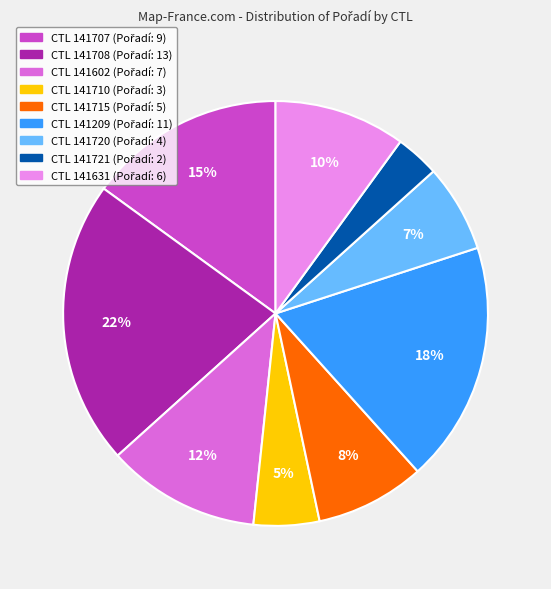

How many slices are in this pie chart?

9